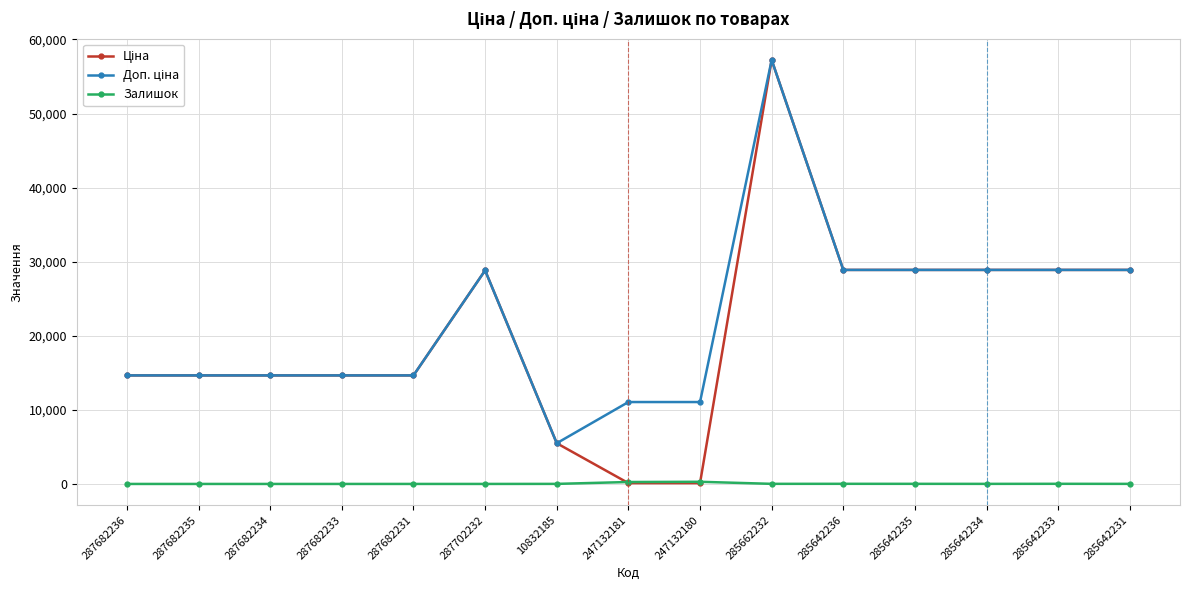

What is the total value across all series at 287682235?

29299.2